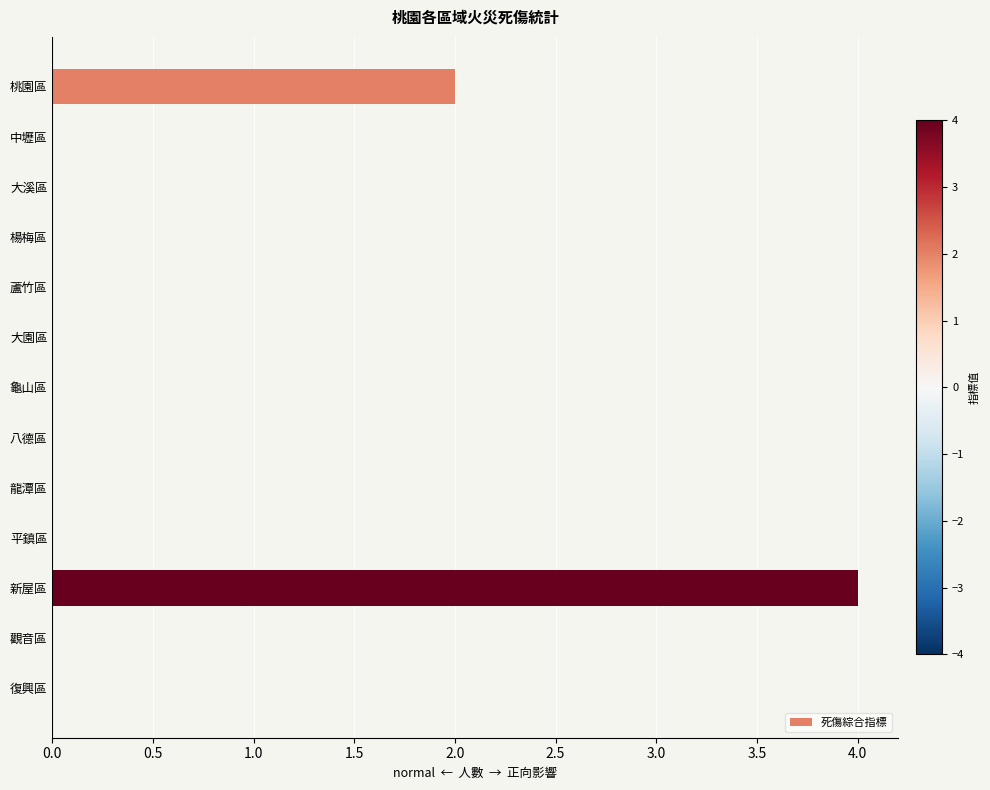

What is the sum of all values?

6